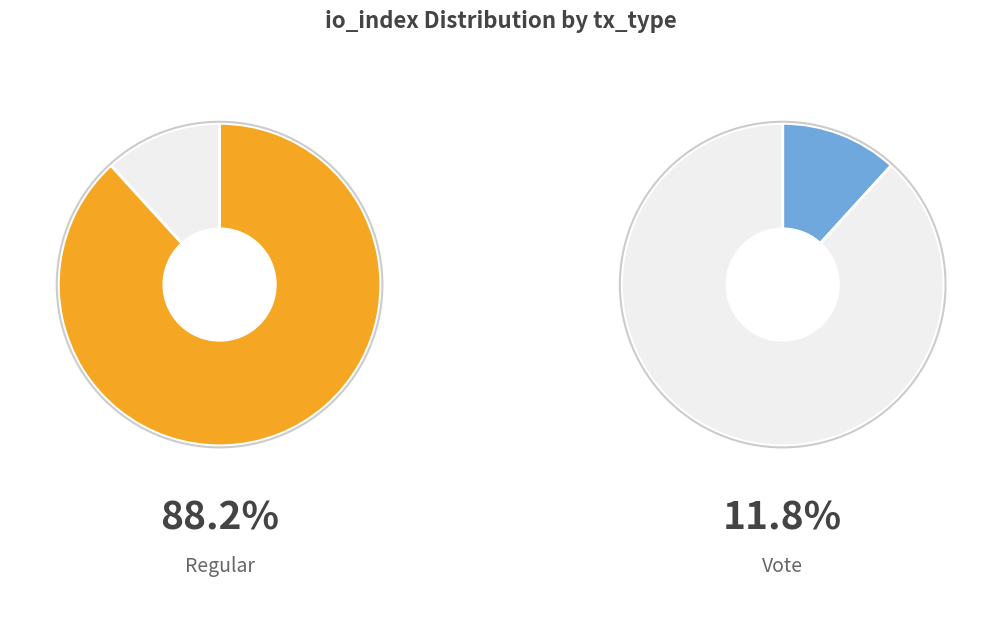

Is it true that Regular is 88% of the pie?

True